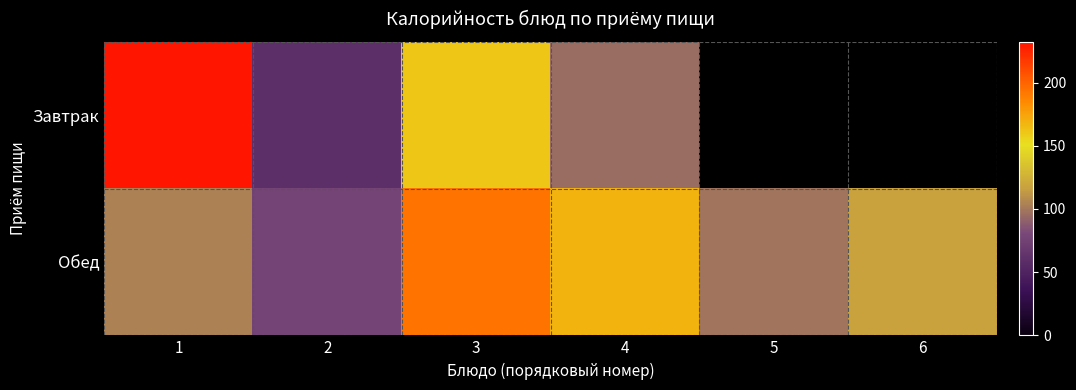

What value does the Завтрак series have at 4?

96.0